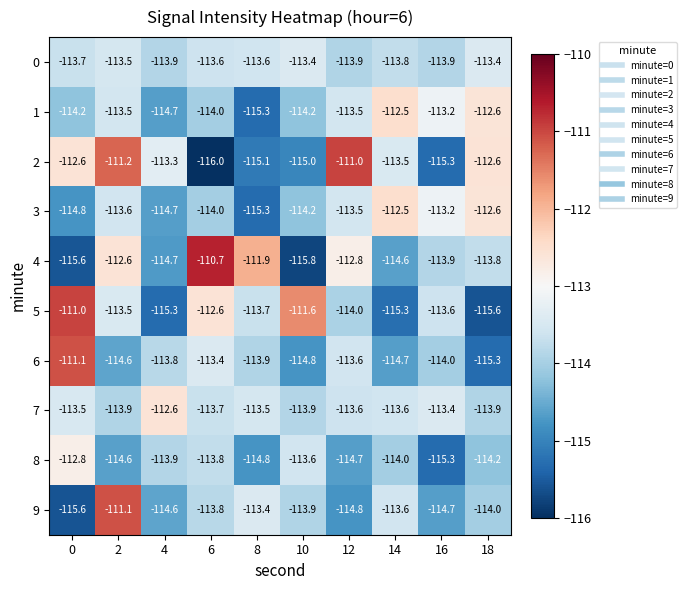

The 1 series shows -70.5 at 2. True or false?

False